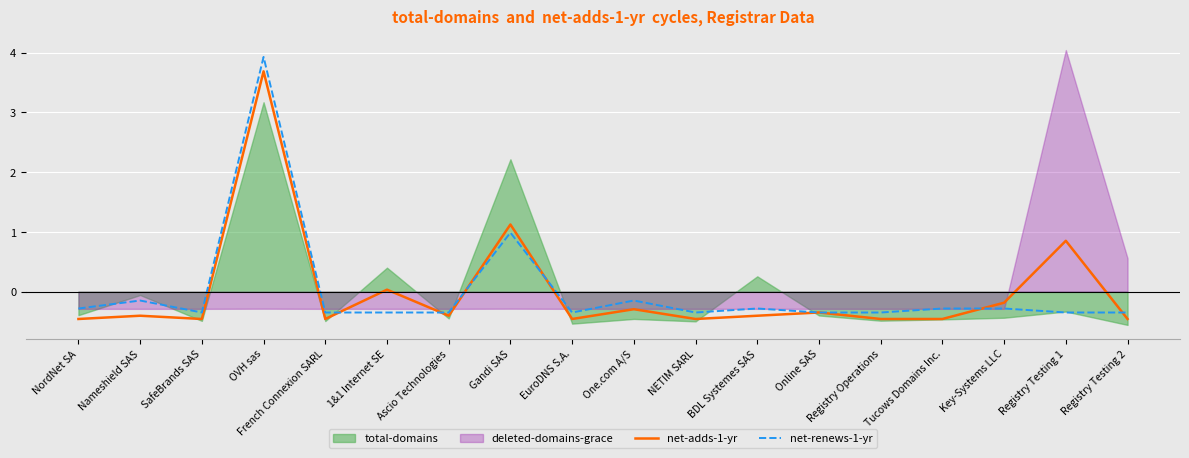

What is the minimum value for net-renews-1-yr?

-0.3